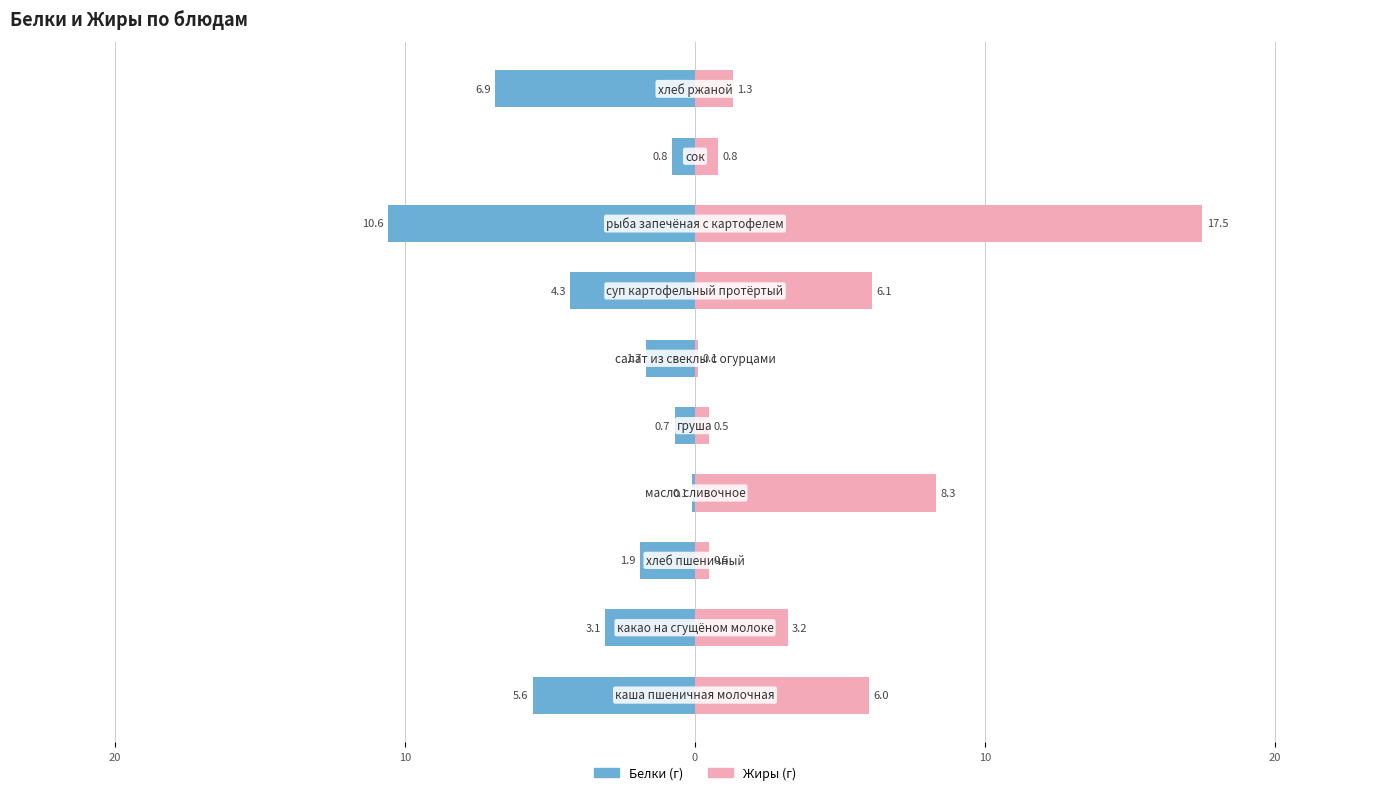

What is the sum of all Жиры values?

44.3